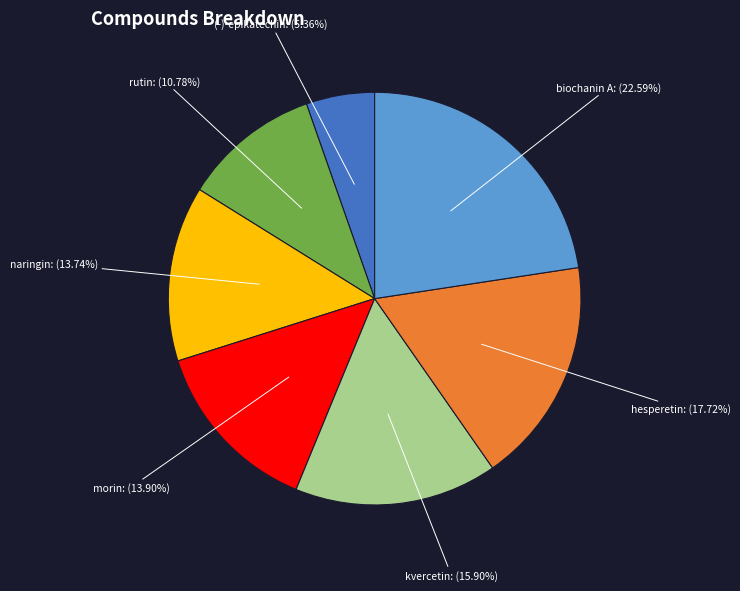

To the nearest percent, what is the difference between the naringin and hesperetin slice percentages?

4%